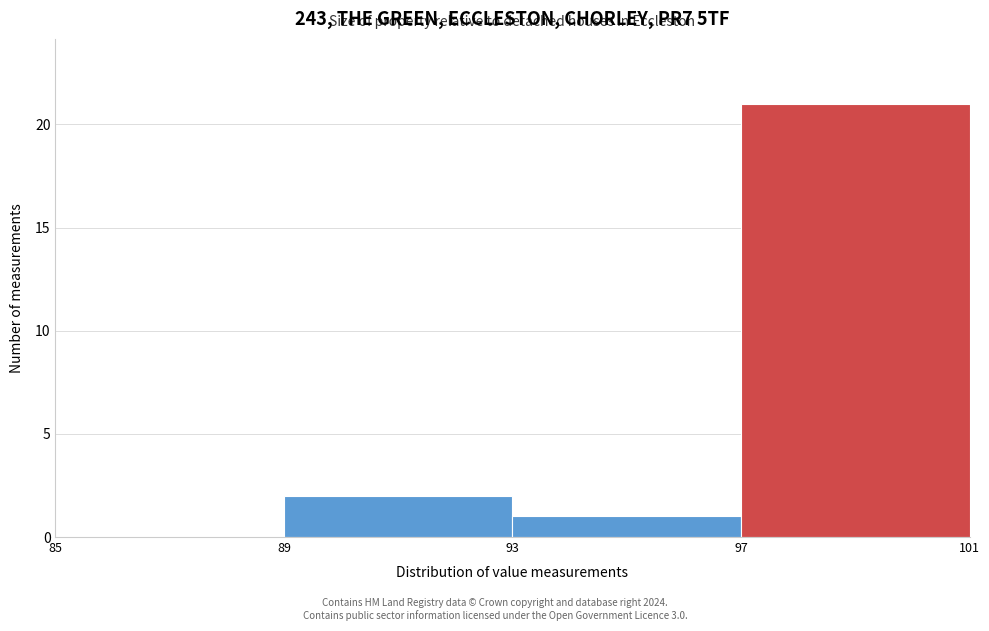

How tall is the bar that spans 89 to 93 on the x-axis? The values are not printed on the chart, so give them approximately, as read against the axis.

2